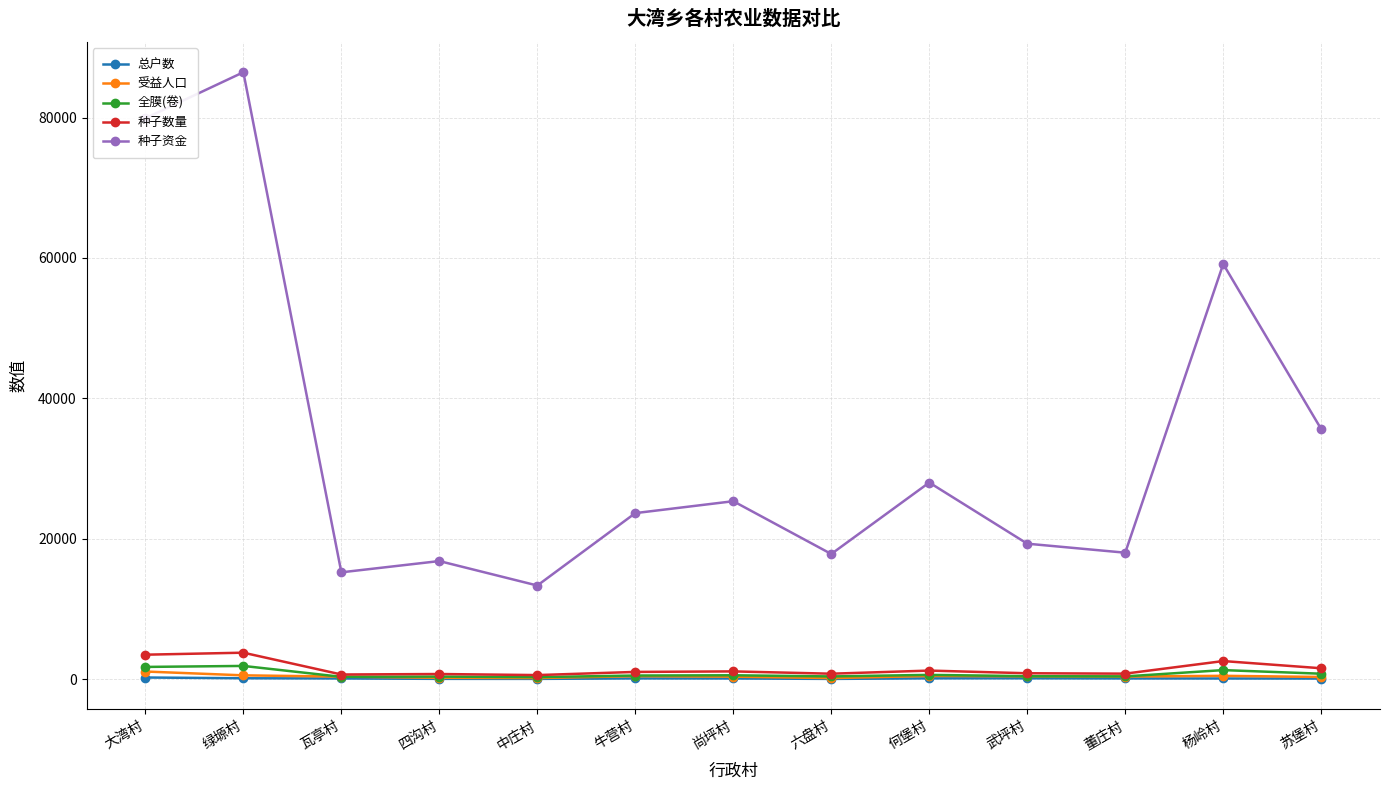

True or false: 种子数量 and 种子资金 cross at least once.

False